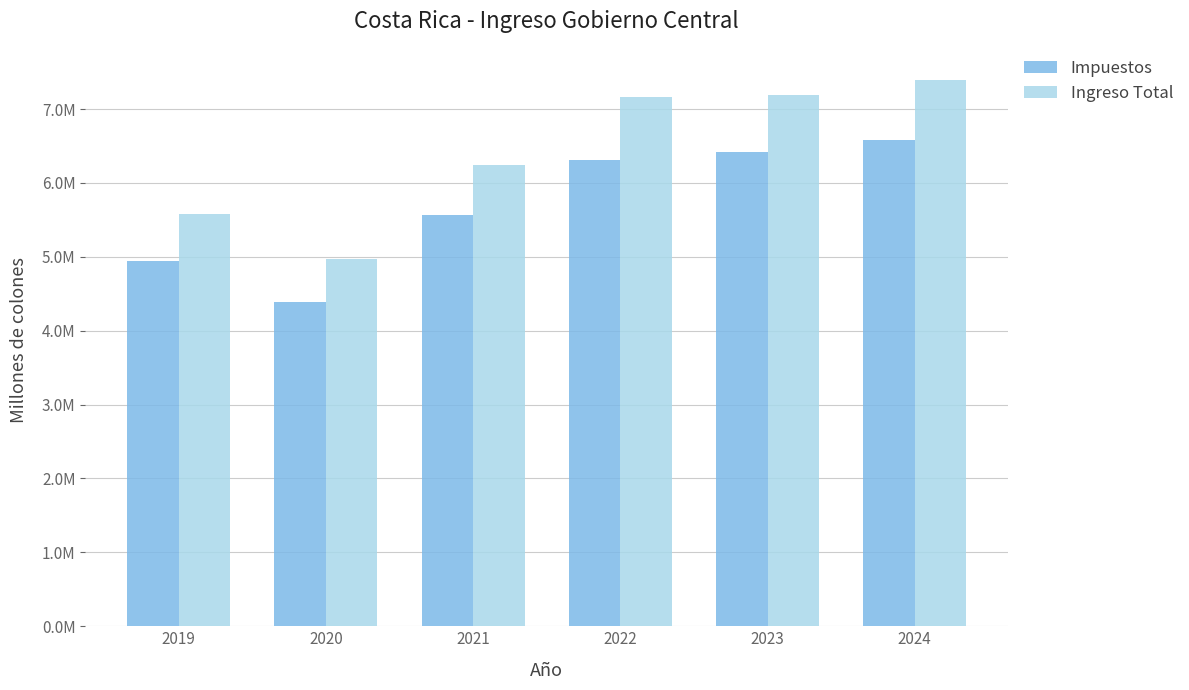

What is the minimum value for Impuestos?

4384727.2